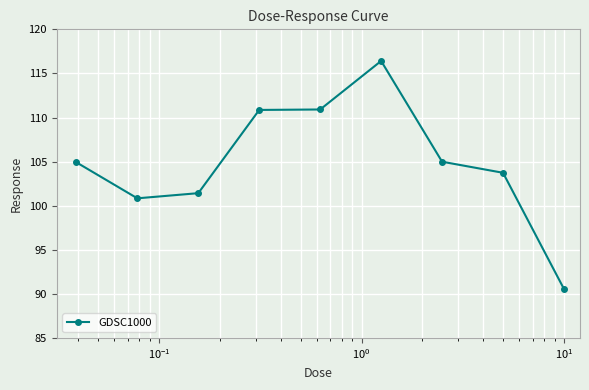

Count the number of categories in the chart.

9